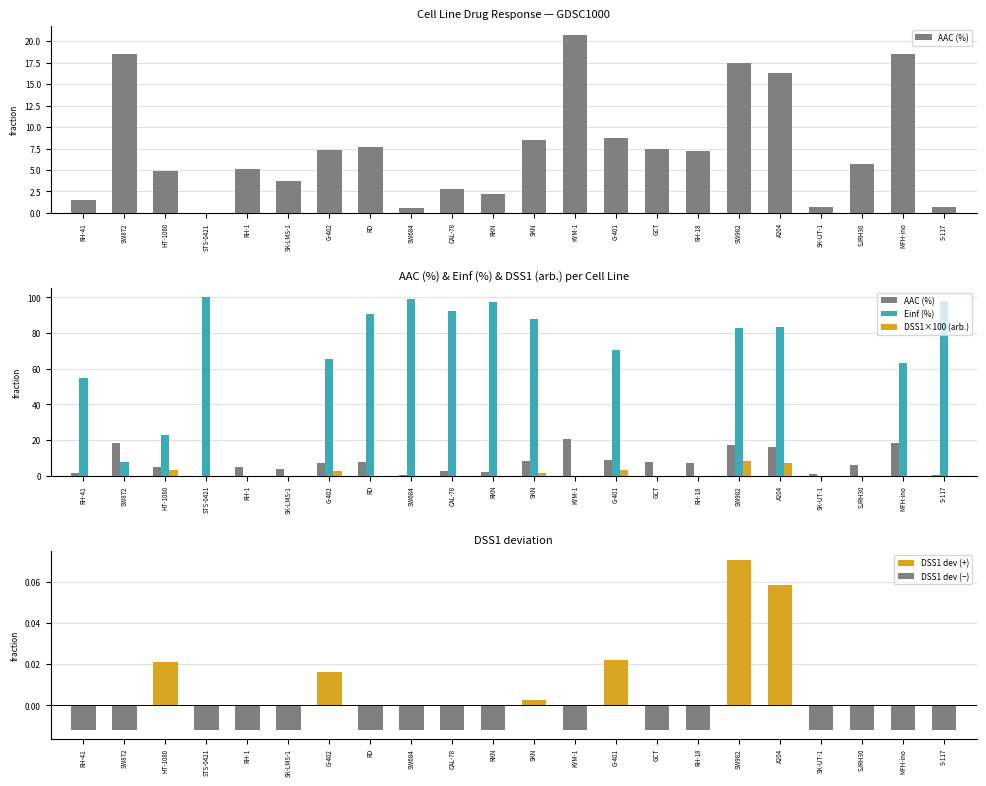

What is the average value of the DSS1 (arb.) series?

1.2